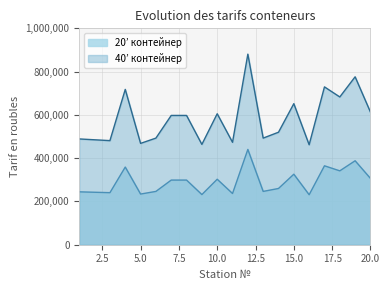

What is the value of the 40’ контейнер point at the 19th from the left?

775976.0